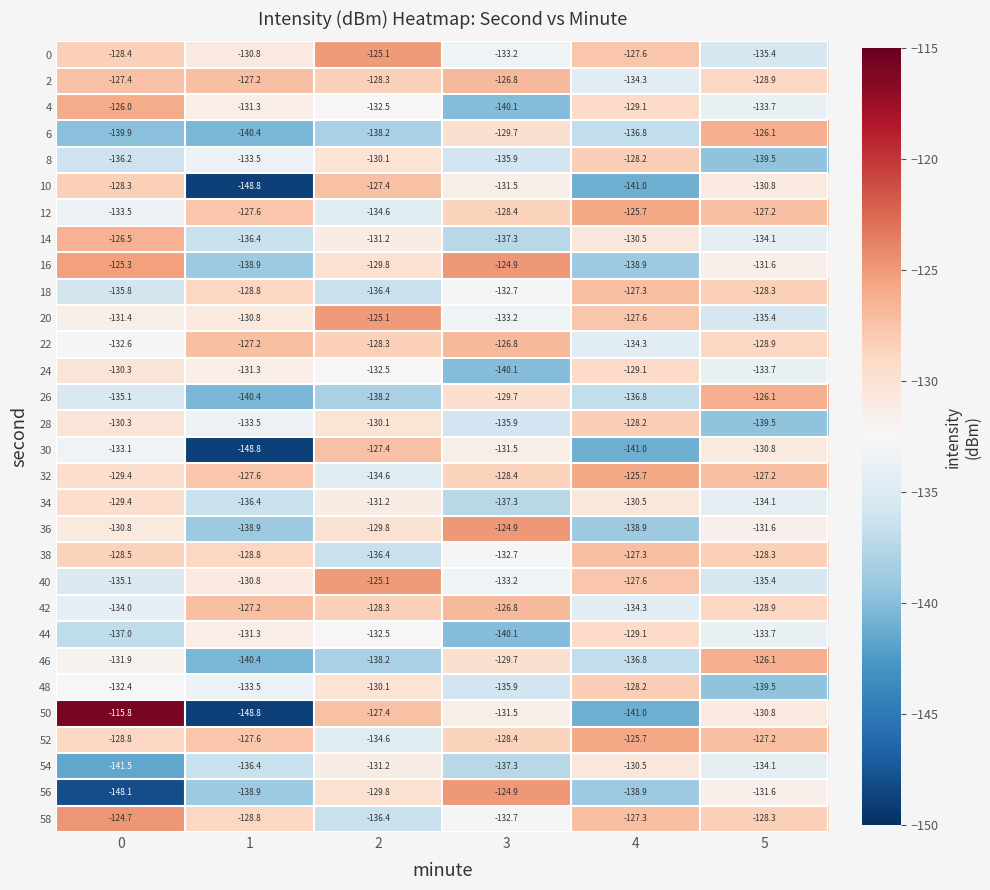

What is the smallest value displayed?

-148.8